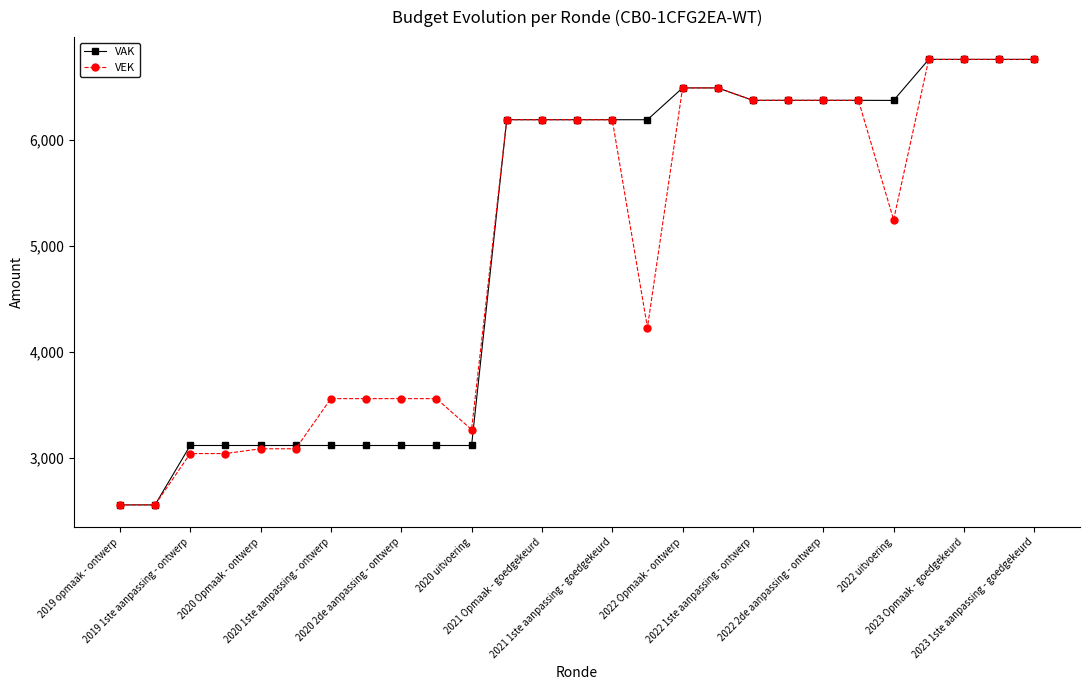

At how many categories does at least one series exceed 3675?

16